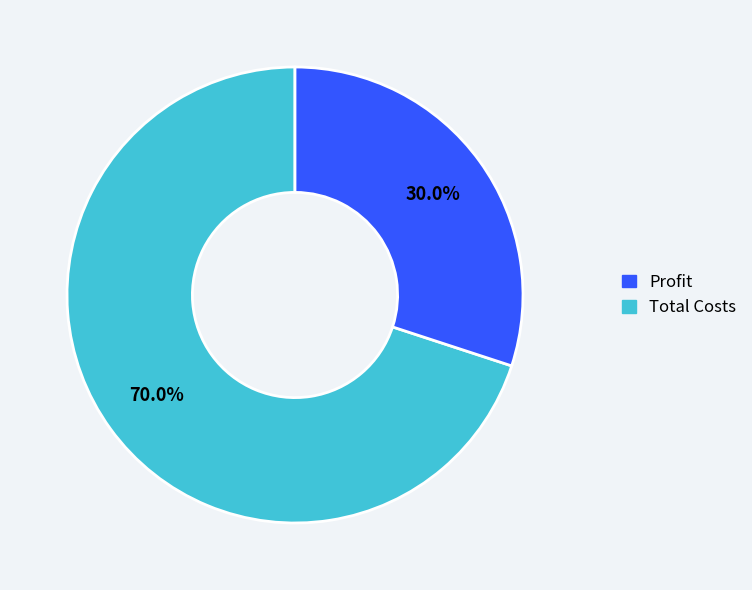

Does any single category account for the majority?

Yes